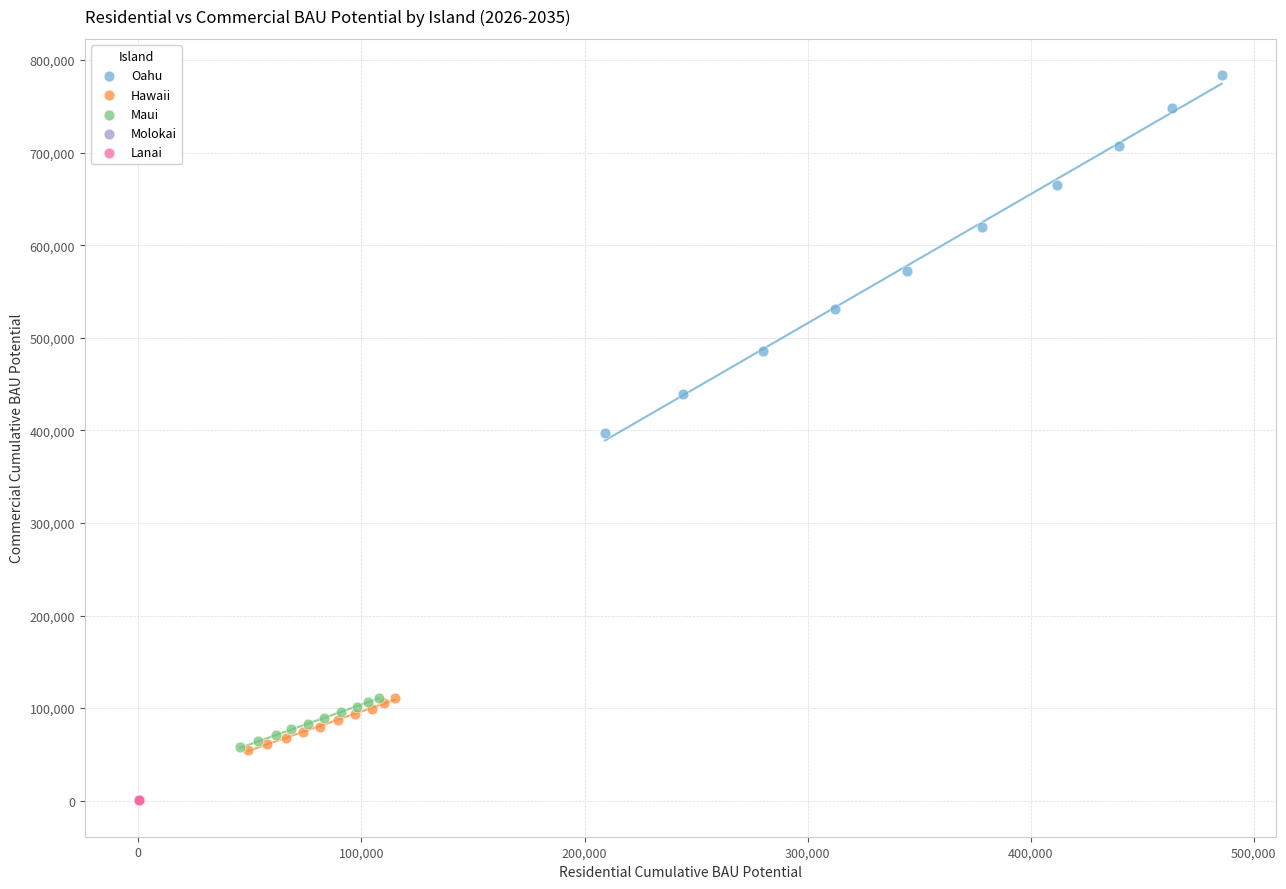

Which series has the largest Y range (max minus min)?

Oahu